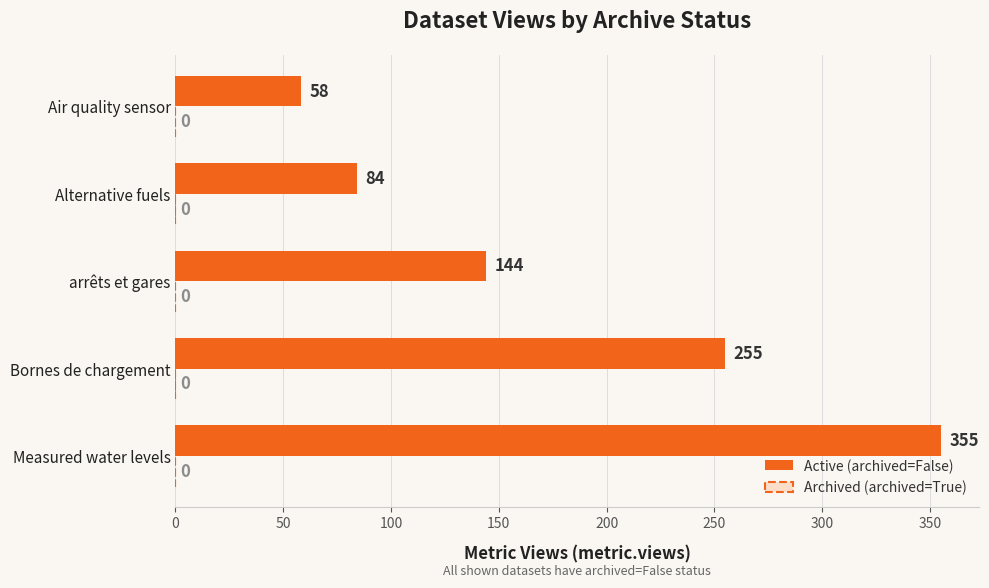

How many series are shown in this chart?

1